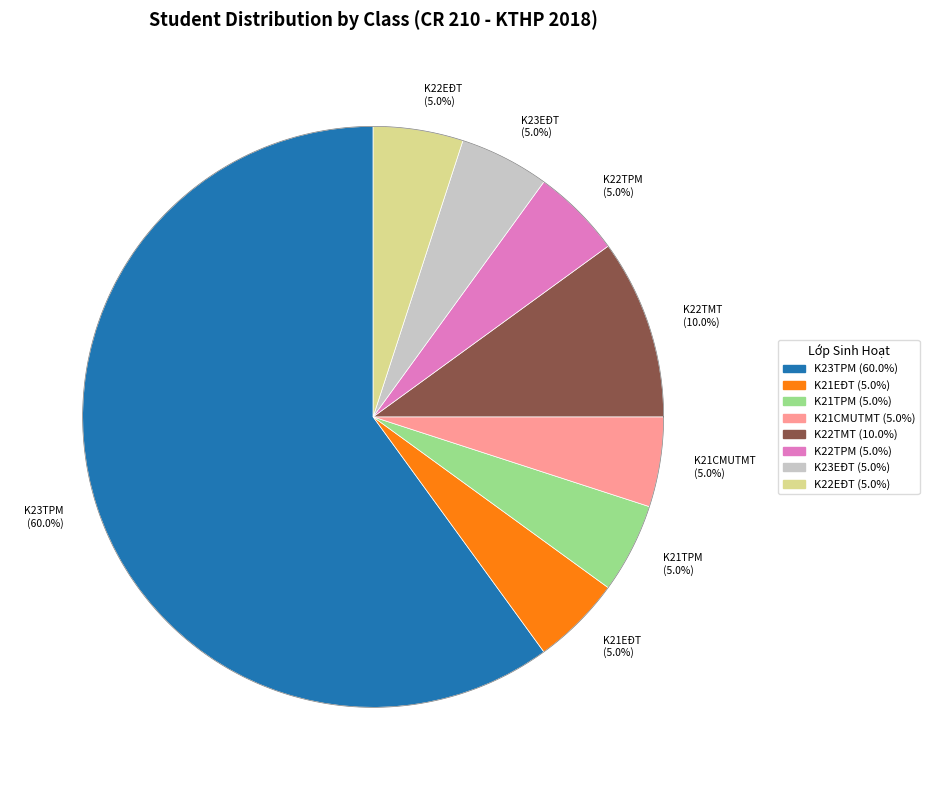

What is the largest slice in the pie chart?

K23TPM